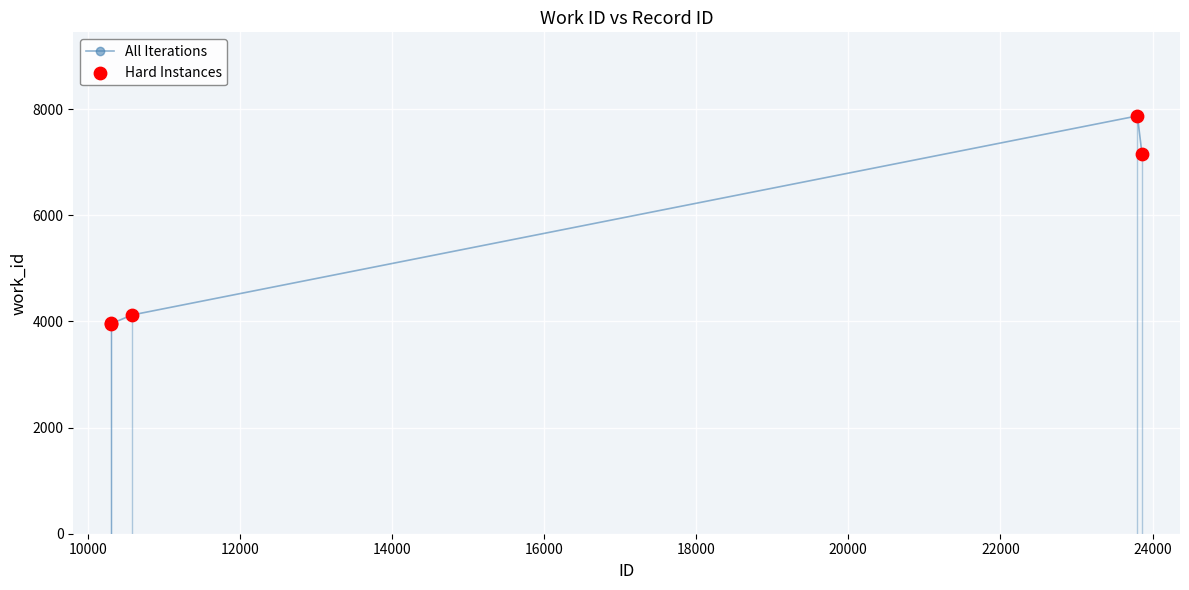

Which series has the largest Y range (max minus min)?

All Iterations